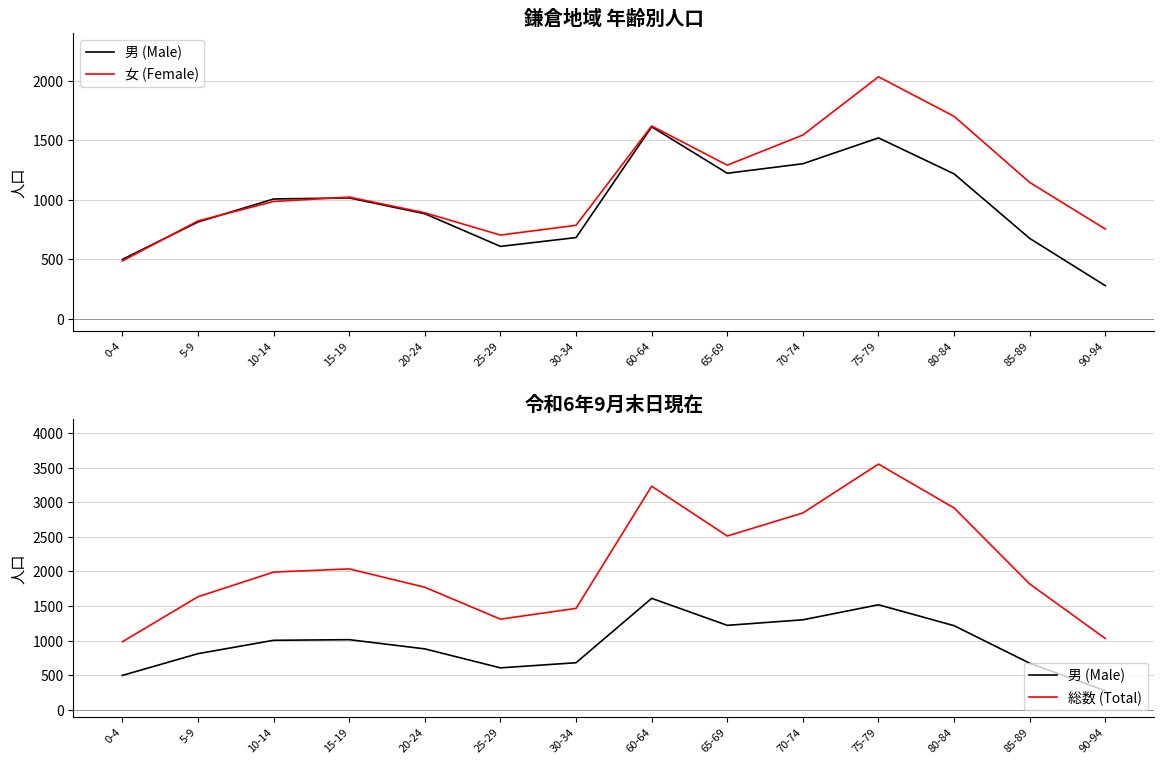

What is the value of the 総数 (Total) point at the 10th from the left?

2845